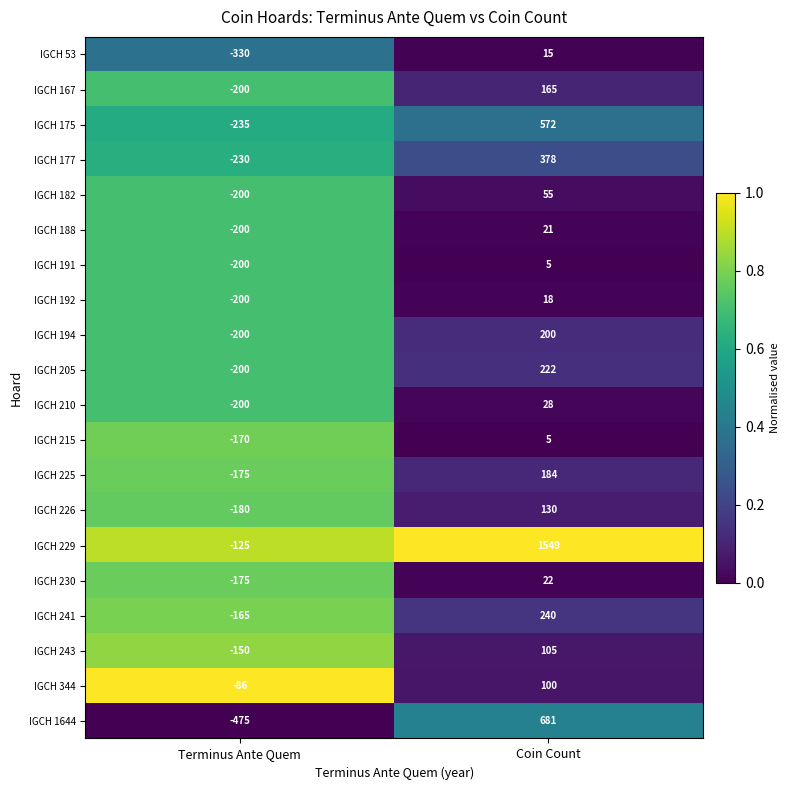

Which series changed the most between Terminus Ante Quem and Coin Count?

IGCH 229